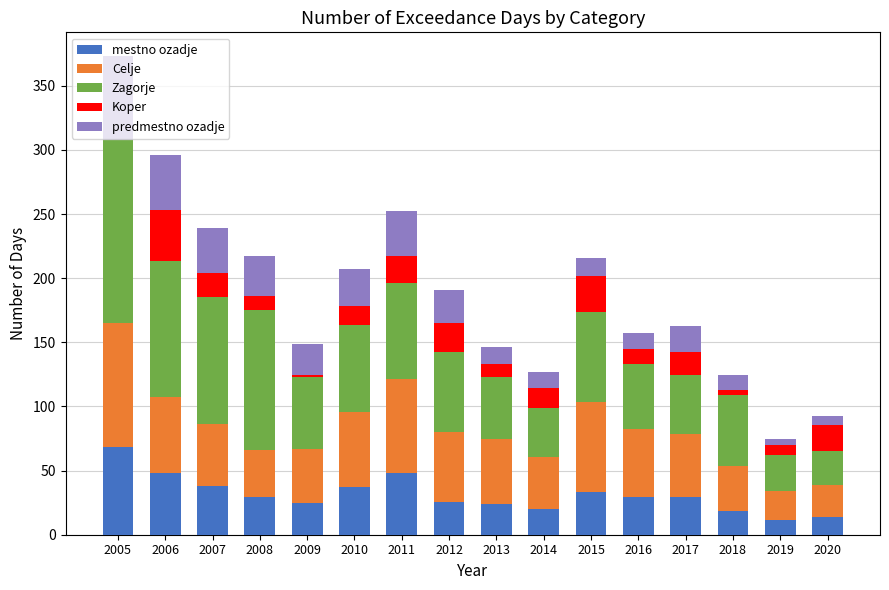

What is the sum of the mestno ozadje values at 2017 and 2005?

97.2